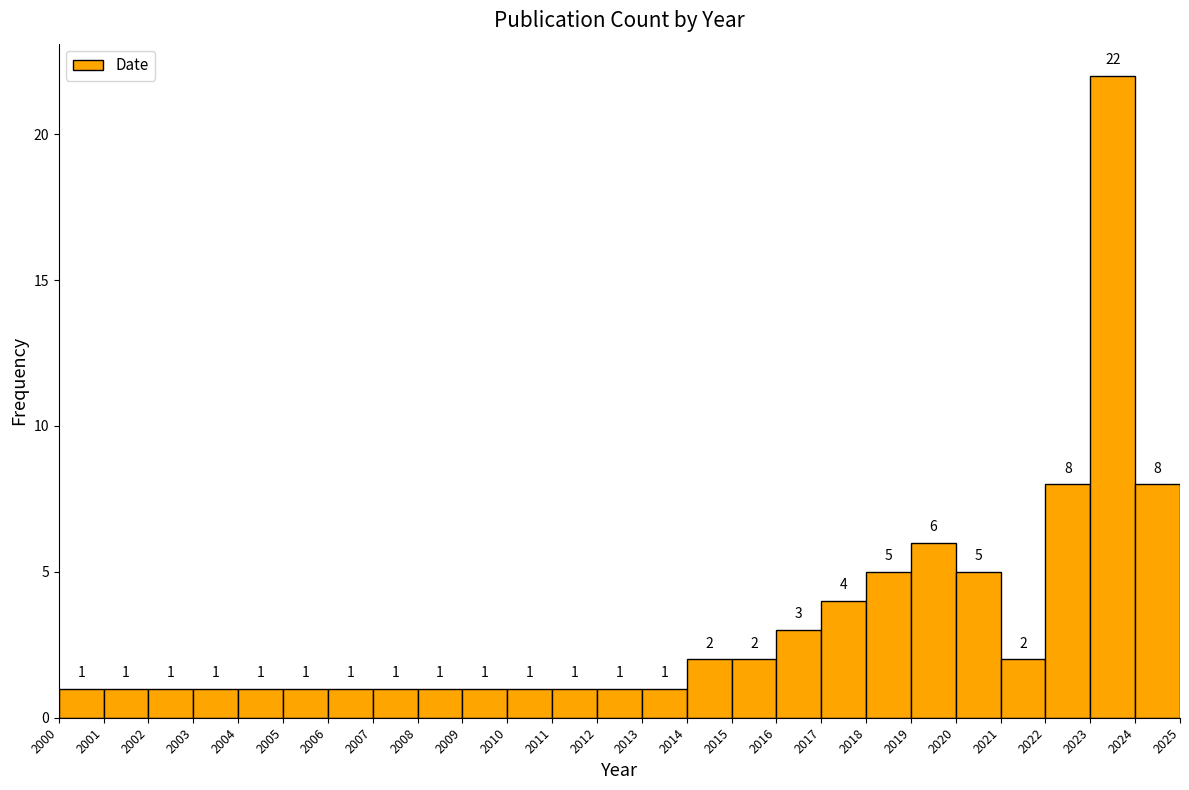

Reading left to right, list every bar in this chart as the range it spans on the x-axis followed by its height.

2000 to 2001: 1
2001 to 2002: 1
2002 to 2003: 1
2003 to 2004: 1
2004 to 2005: 1
2005 to 2006: 1
2006 to 2007: 1
2007 to 2008: 1
2008 to 2009: 1
2009 to 2010: 1
2010 to 2011: 1
2011 to 2012: 1
2012 to 2013: 1
2013 to 2014: 1
2014 to 2015: 2
2015 to 2016: 2
2016 to 2017: 3
2017 to 2018: 4
2018 to 2019: 5
2019 to 2020: 6
2020 to 2021: 5
2021 to 2022: 2
2022 to 2023: 8
2023 to 2024: 22
2024 to 2025: 8